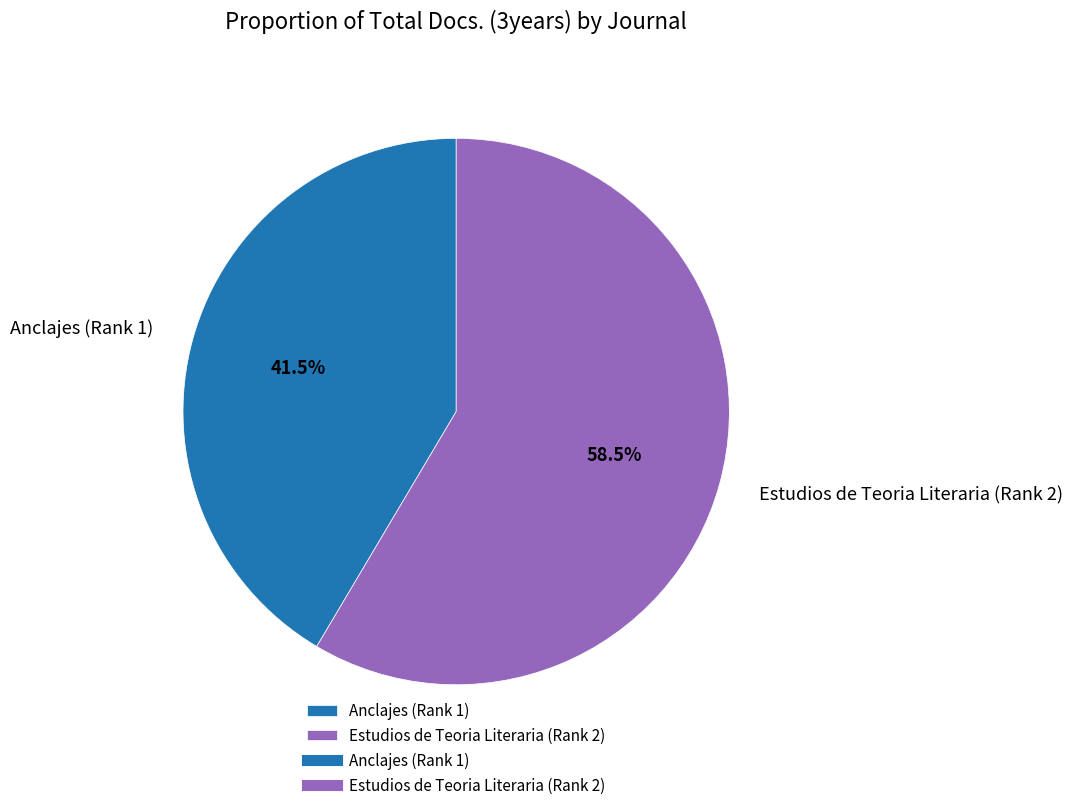

Approximately how many times larger is the value at Anclajes (Rank 1) compared to Estudios de Teoria Literaria (Rank 2)?

0.7